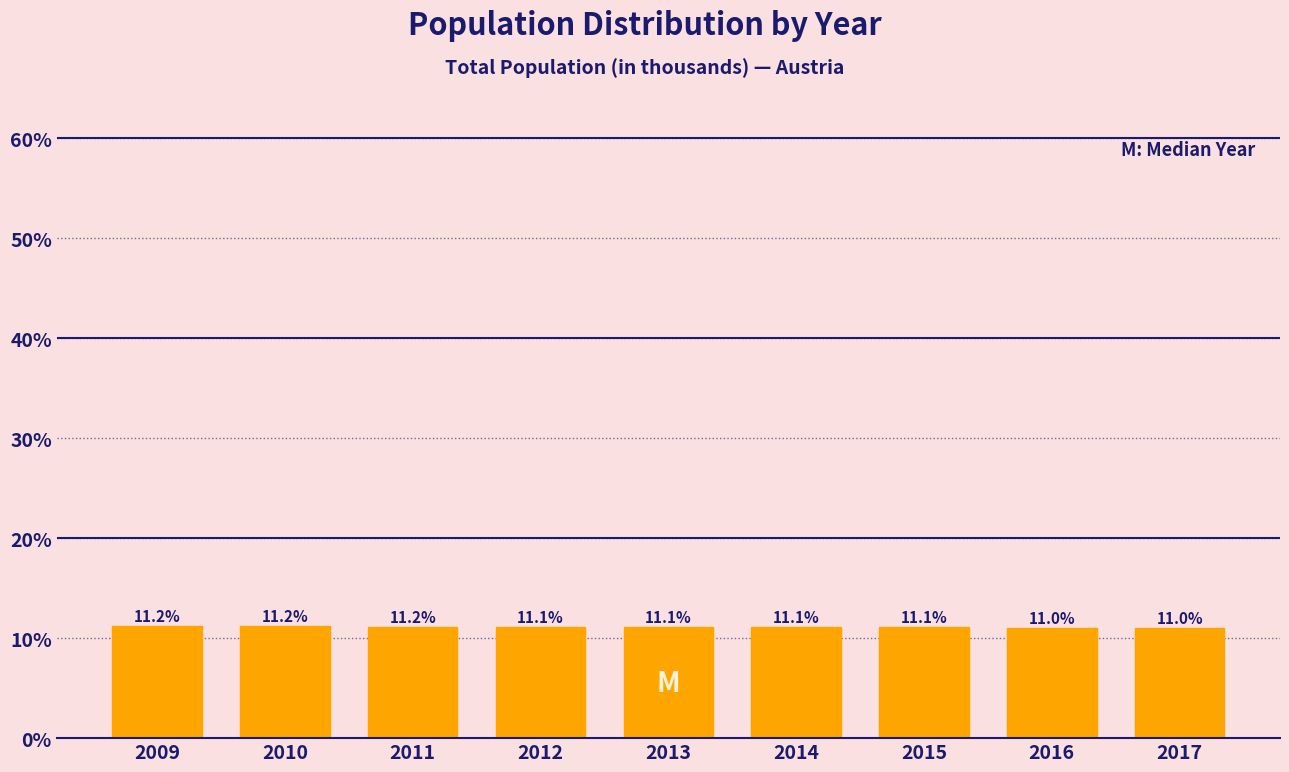

Reading right to left, transcribe all the data shown in this chart.

11.0	11.0	11.1	11.1	11.1	11.1	11.2	11.2	11.2